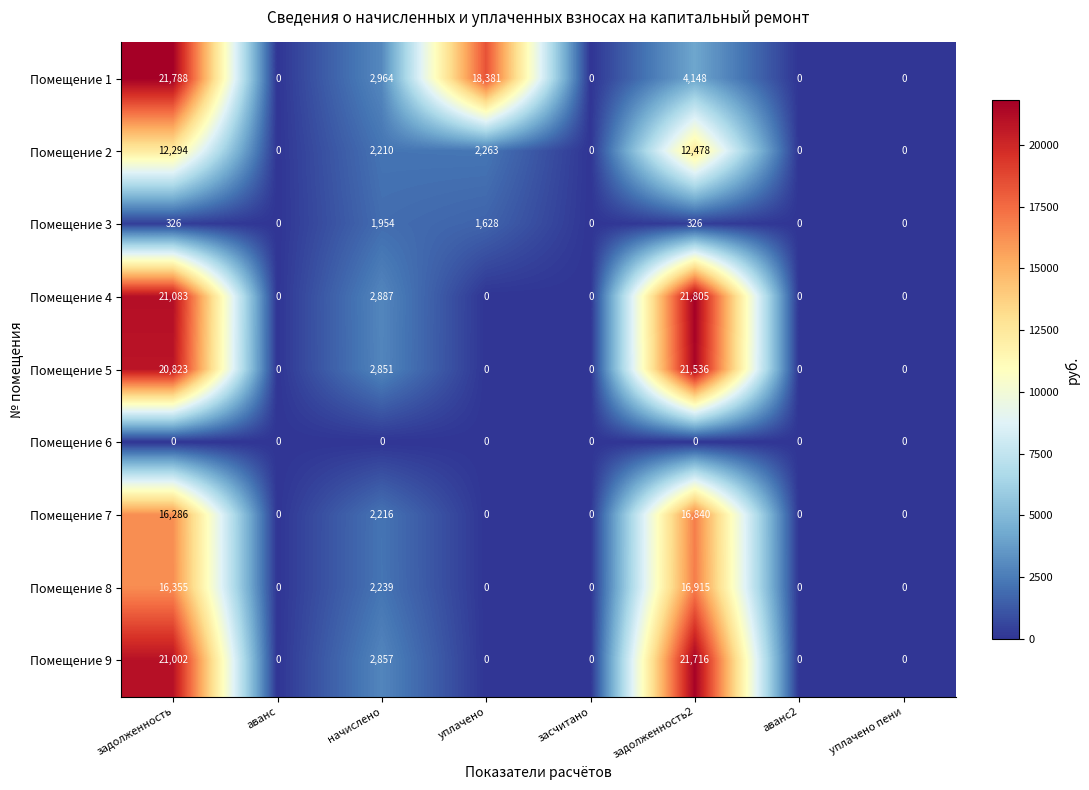

Which label corresponds to the largest value in the chart?

задолженность2